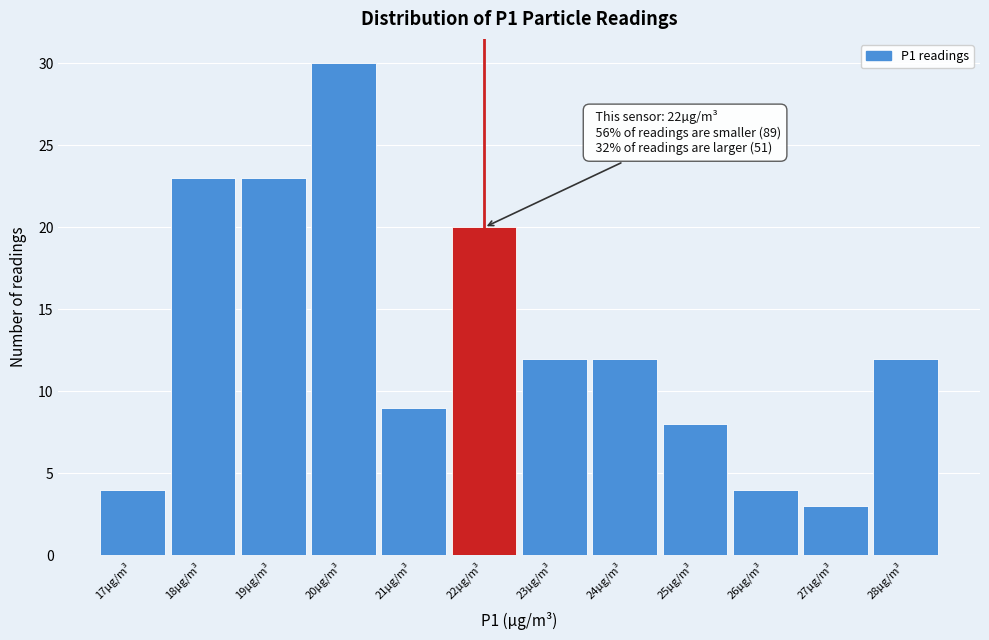

Which range on the x-axis has the tallest bar?

19.5 to 20.5